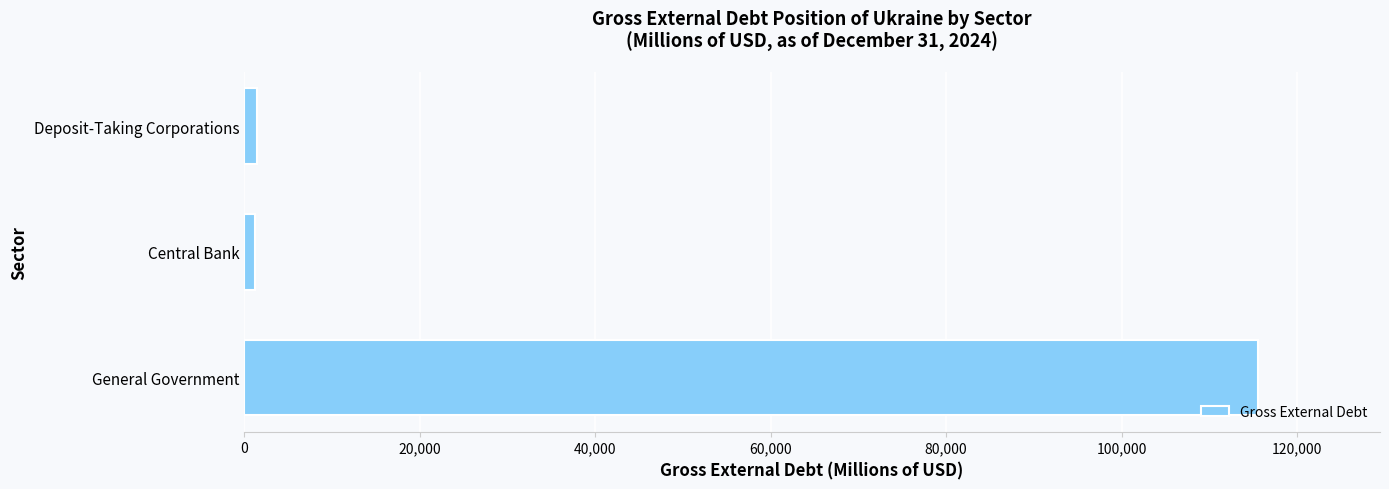

True or false: the data shows 115577 at General Government.

True